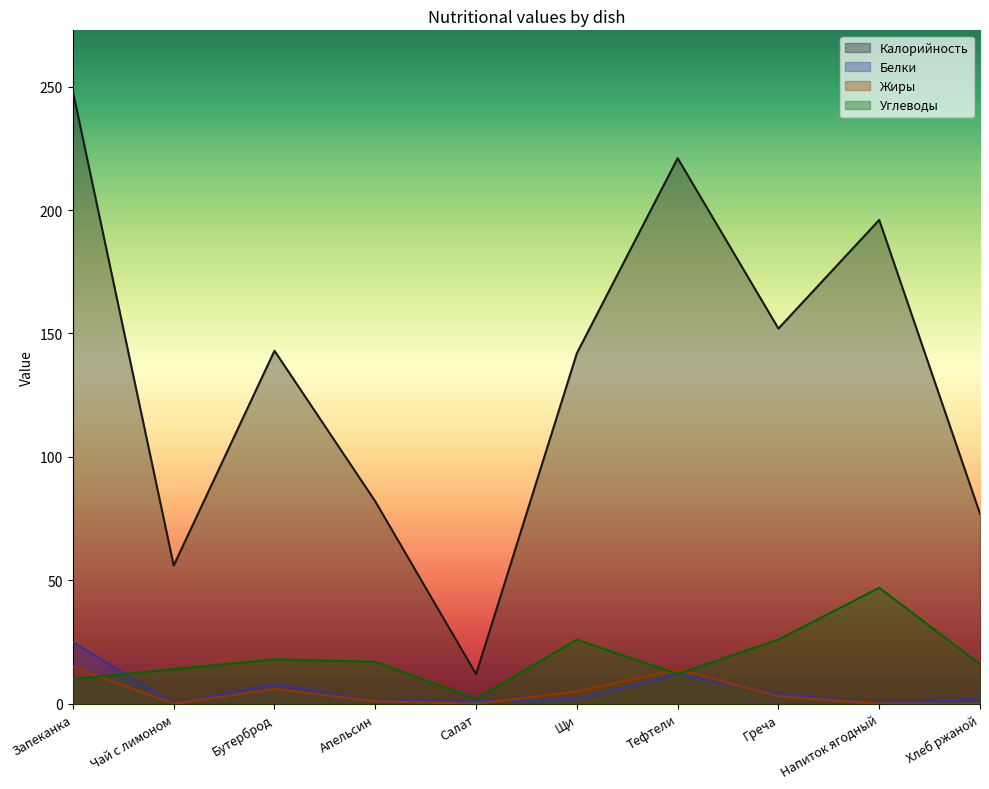

List the labels in order of Калорийность value, largest first.

Запеканка, Тефтели, Напиток ягодный, Греча, Бутерброд, Щи, Апельсин, Хлеб ржаной, Чай с лимоном, Салат